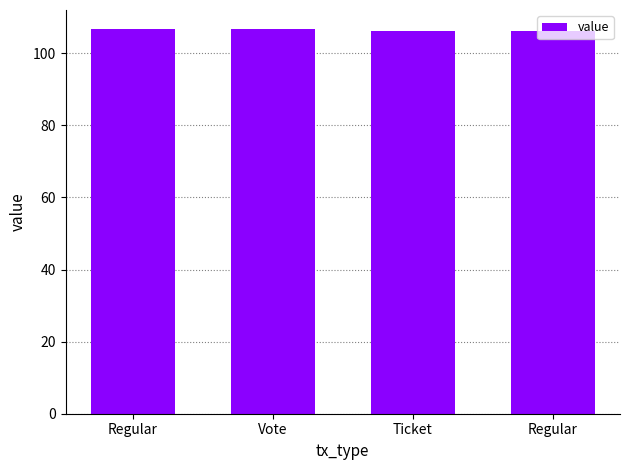

Reading left to right, transcribe all the data shown in this chart.

Regular=106.7	Vote=106.7	Ticket=106.3	Regular=106.3